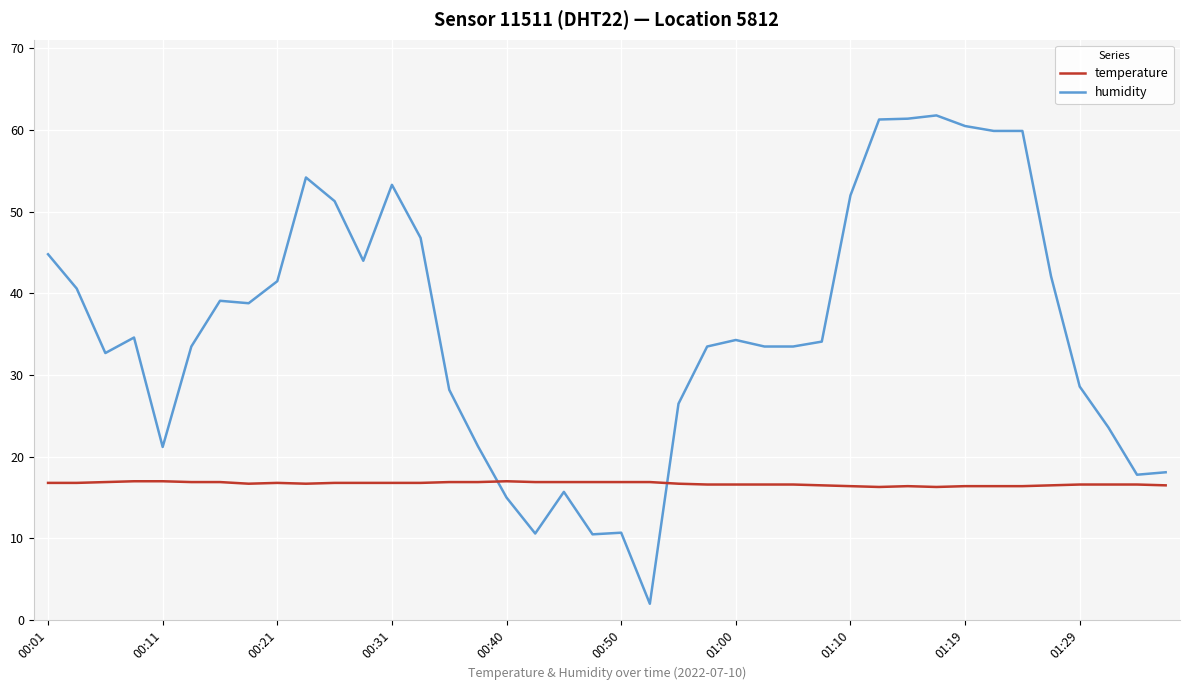

What is the difference between the maximum and minimum values in the humidity series?

59.8